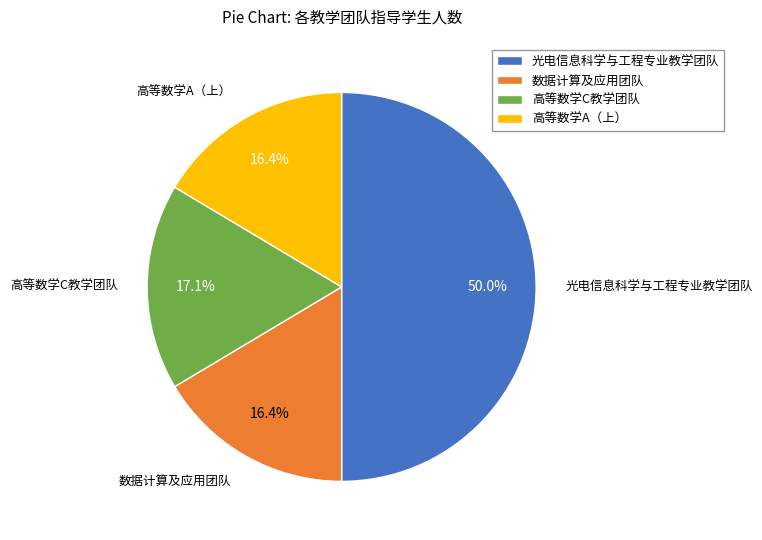

Do 高等数学C教学团队 and 光电信息科学与工程专业教学团队 together represent more than half of the pie?

Yes